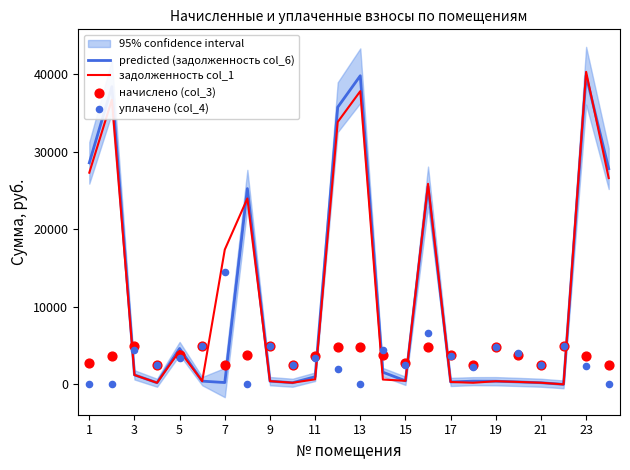

What are all the series names shown in the legend?

predicted (задолженность col_6), задолженность col_1, начислено (col_3), уплачено (col_4)